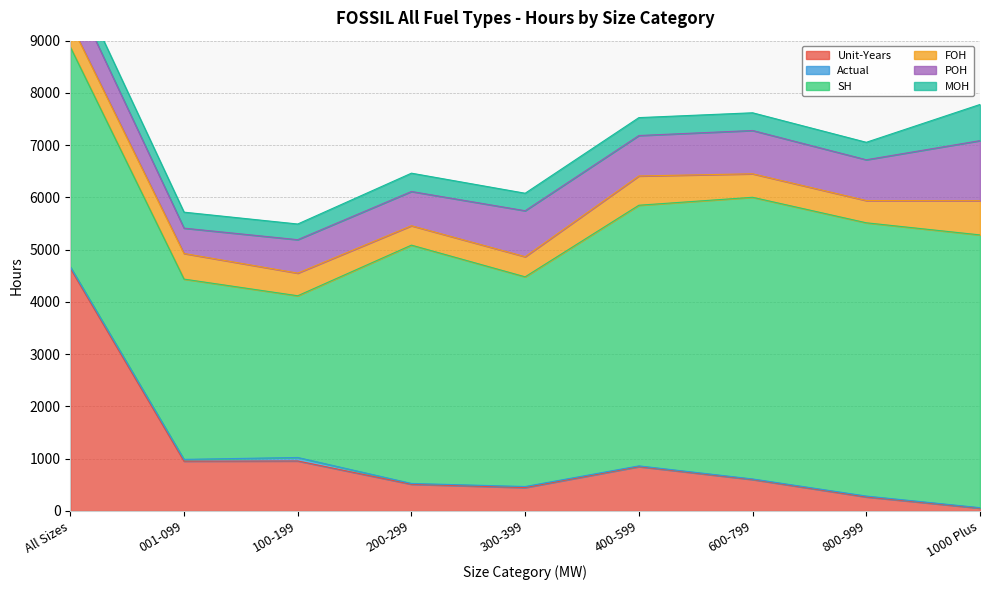

Where do Unit-Years and SH first cross each other?

All Sizes and 001-099